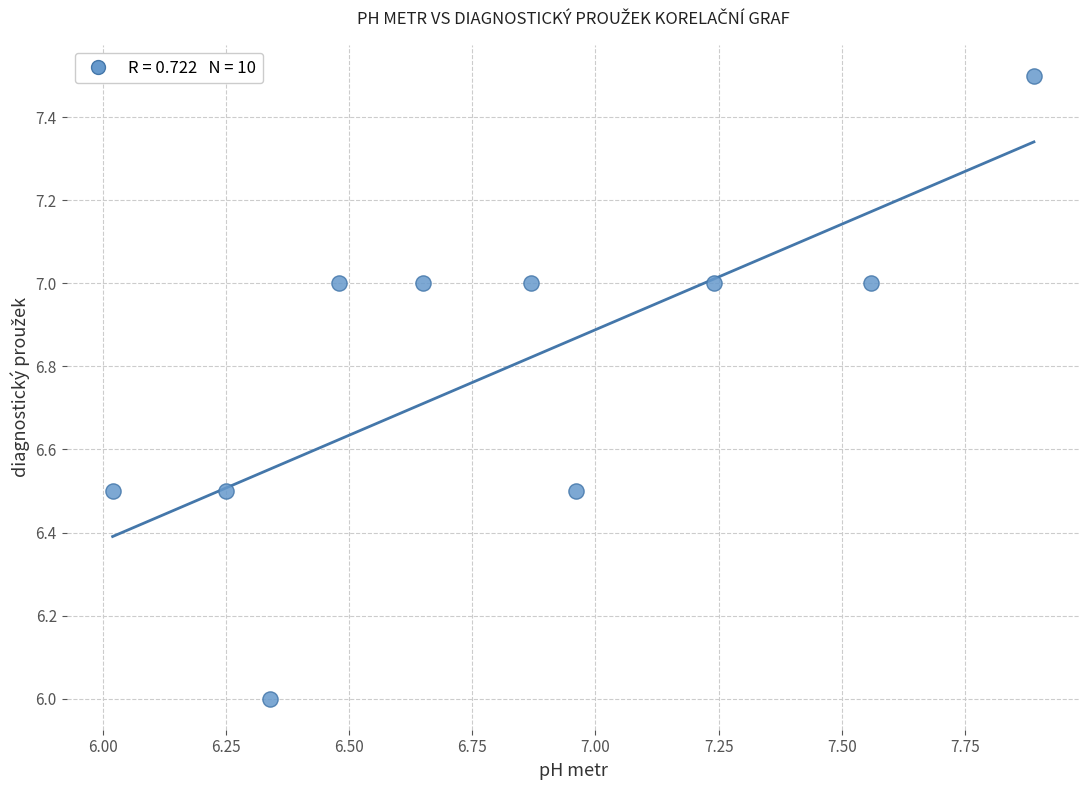

What is the range of Y values (max minus min)?

1.5